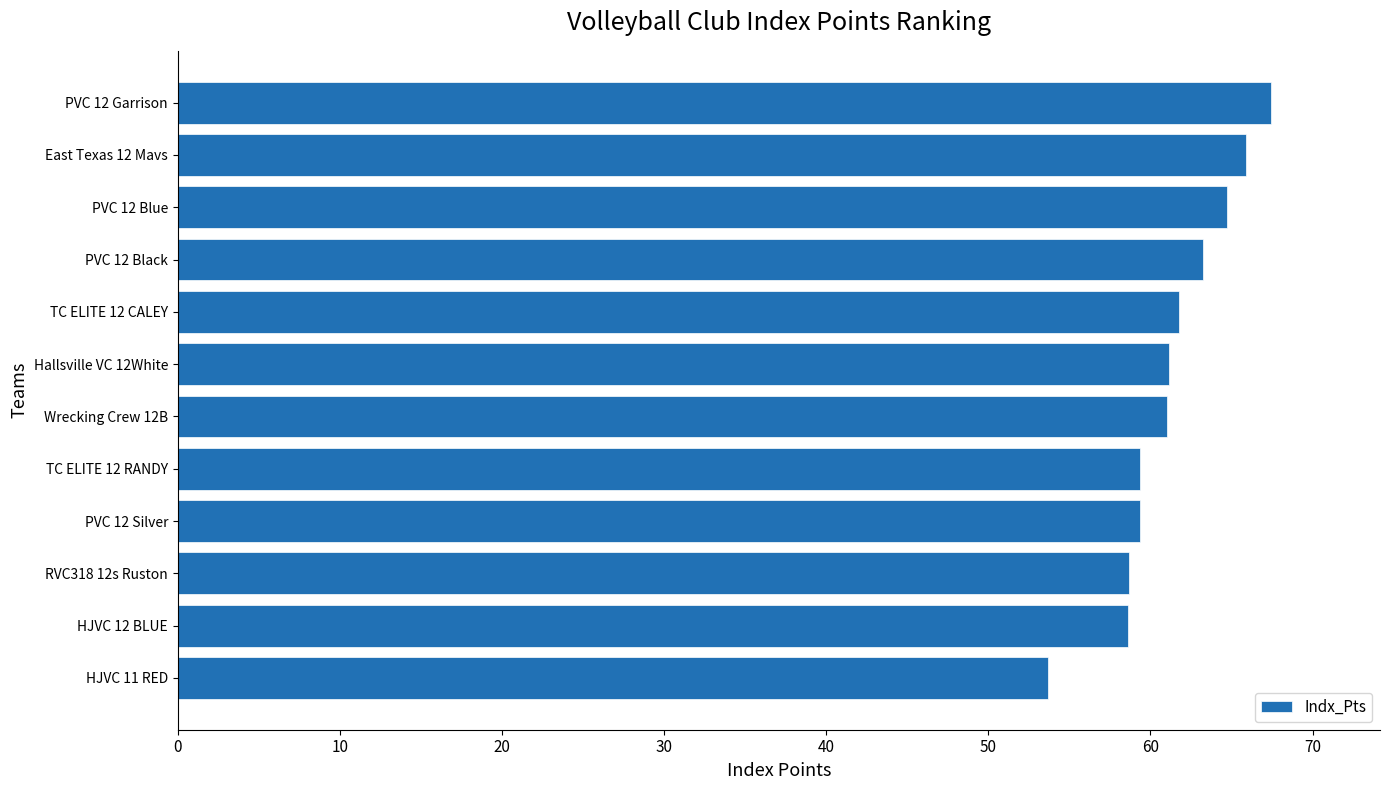

What position from the bottom is PVC 12 Silver?

4